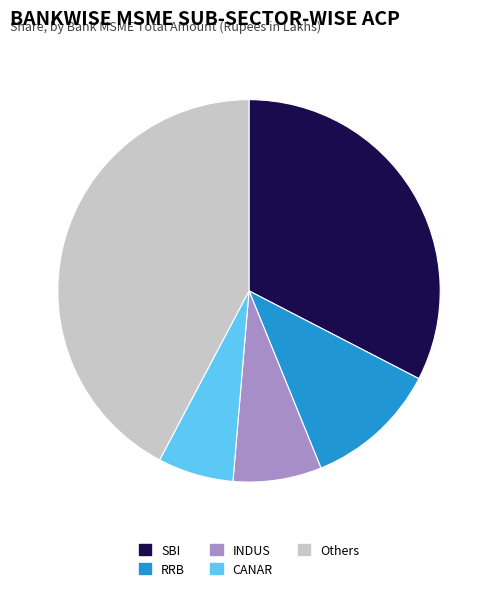

How many slices are in this pie chart?

5